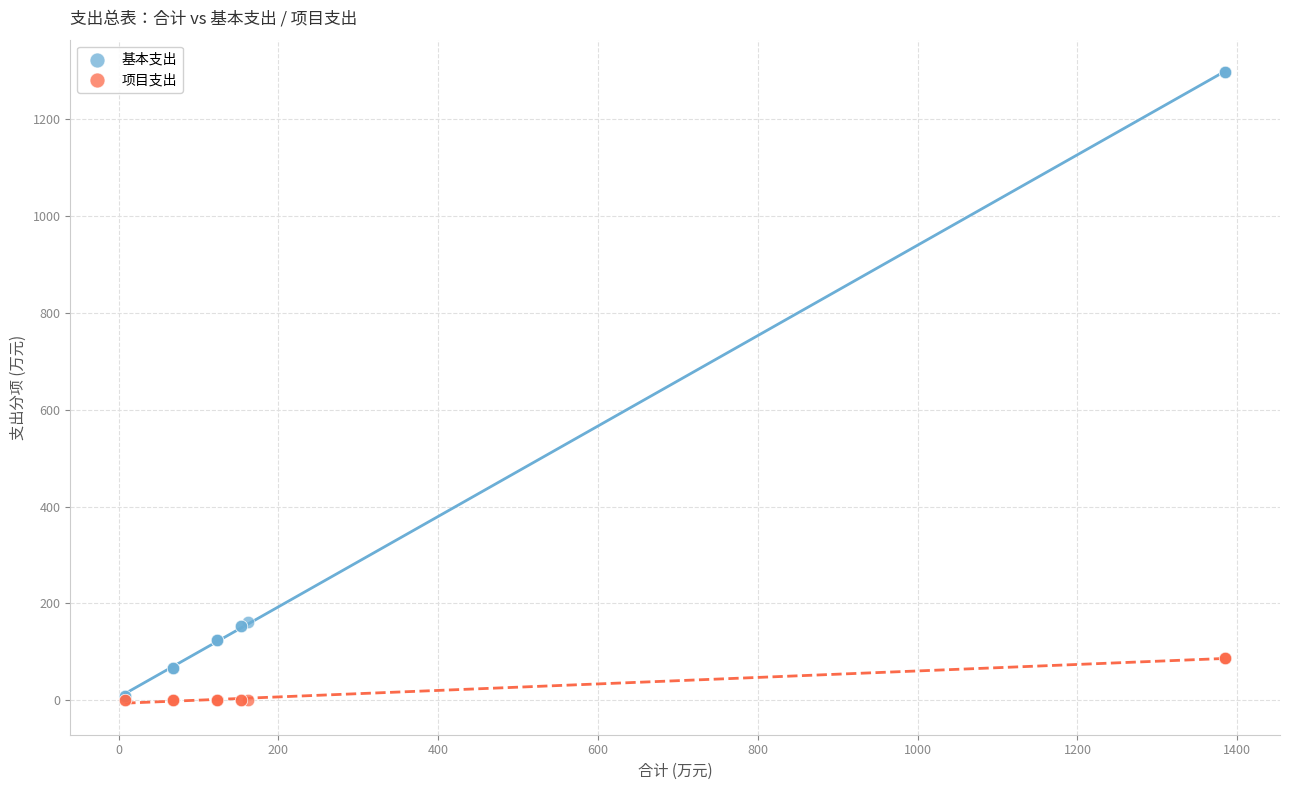

What are all the series names shown in the legend?

基本支出, 项目支出